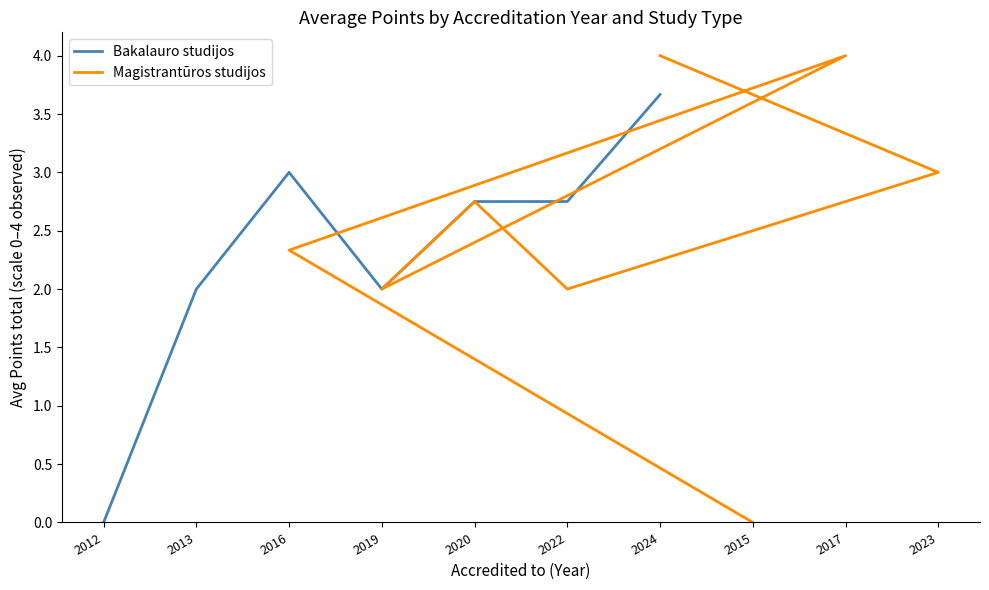

What is the maximum value for Bakalauro studijos?

3.7